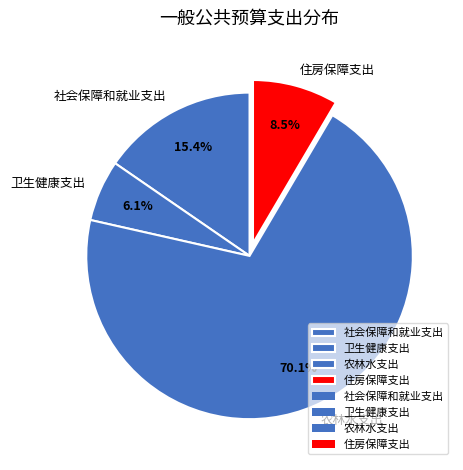

Which category has the smallest portion of the pie?

卫生健康支出